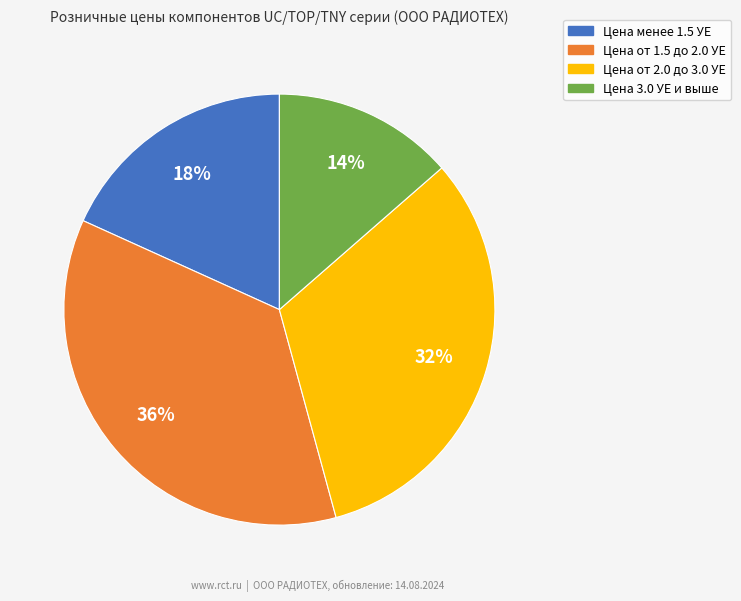

To the nearest percent, what is the difference between the largest and smallest slice percentages?

22%